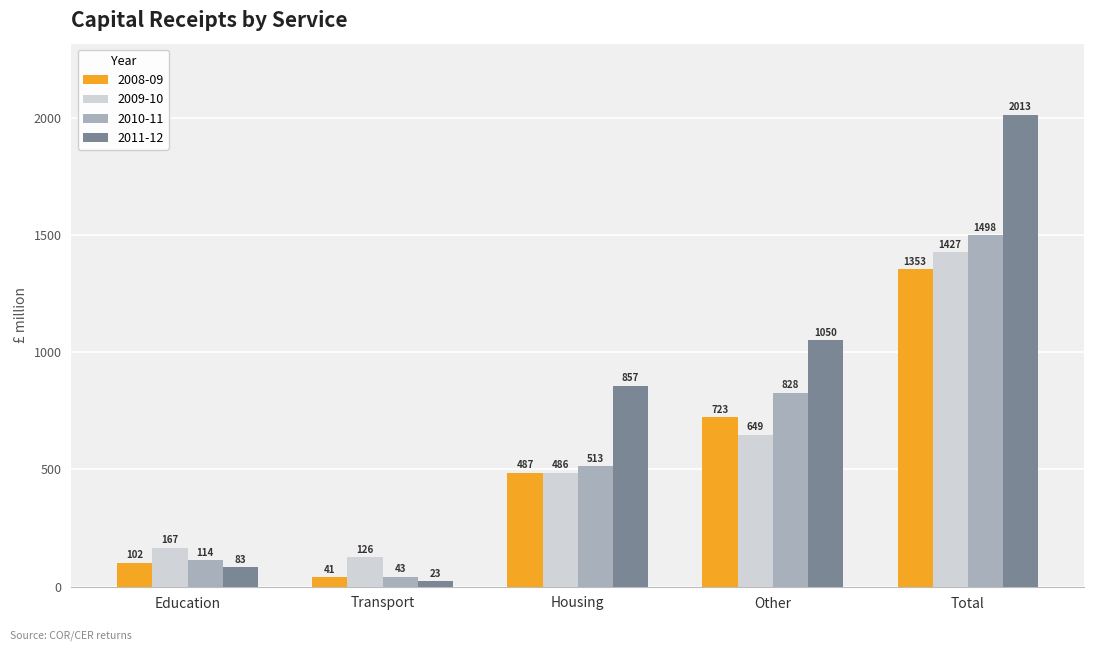

What is the difference between the 2011-12 values at Total and Housing?

1155.9